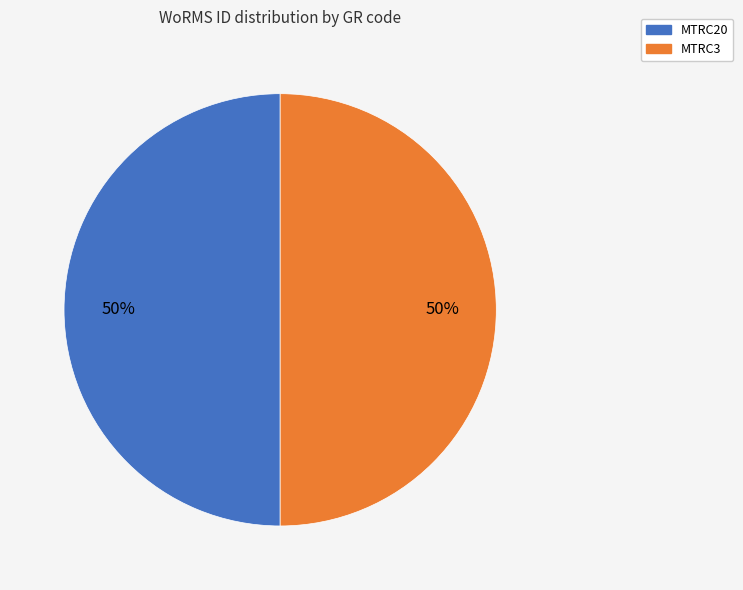

Is the sum of MTRC3 and MTRC20 greater than half?

Yes